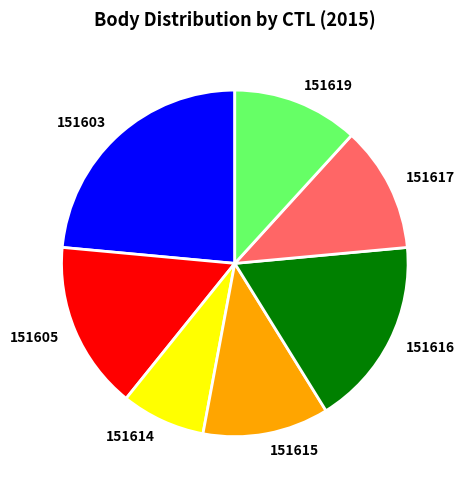

Approximately how many times larger is the value at 151603 compared to 151615?

2.0